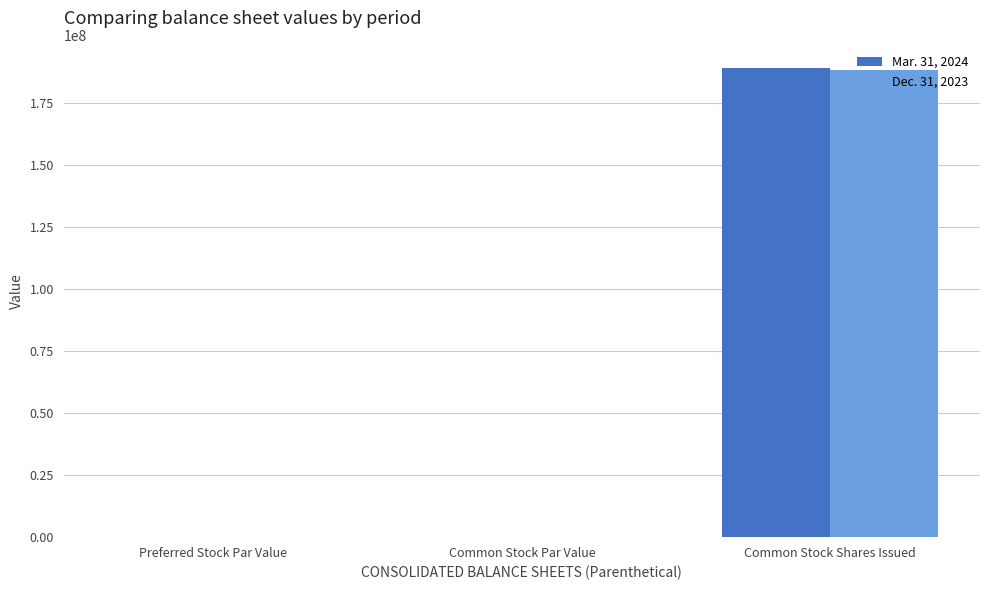

How many series are shown in this chart?

2